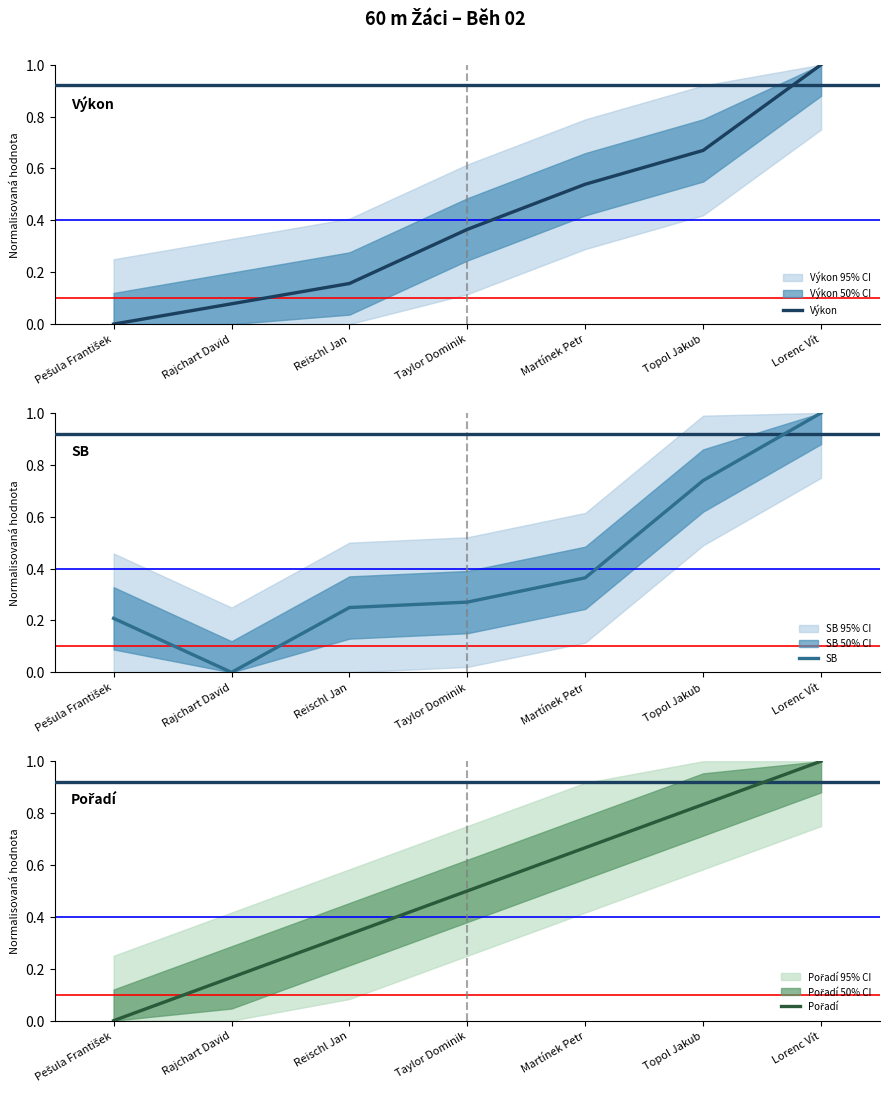

Which category has the highest value in the Výkon series?

Lorenc Vít